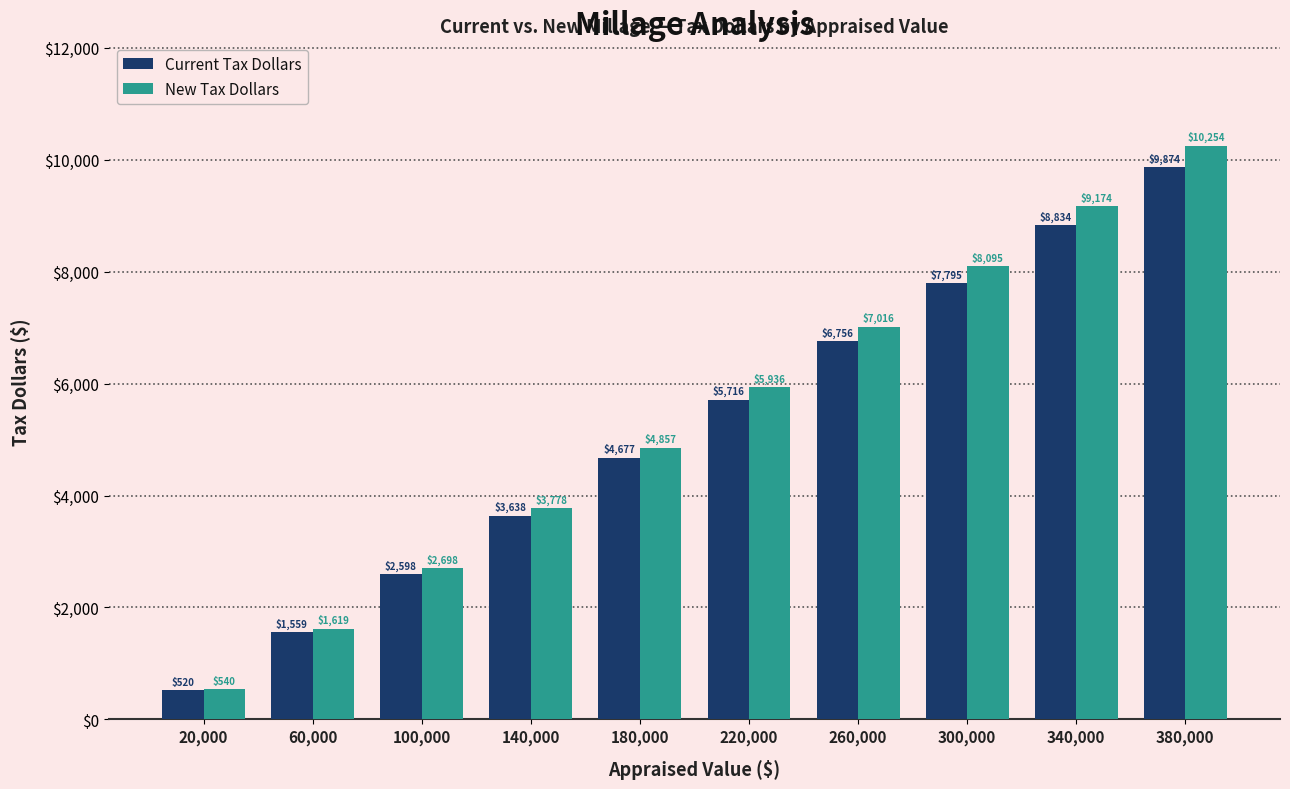

The New Tax Dollars series shows 13428.0 at 300,000. True or false?

False